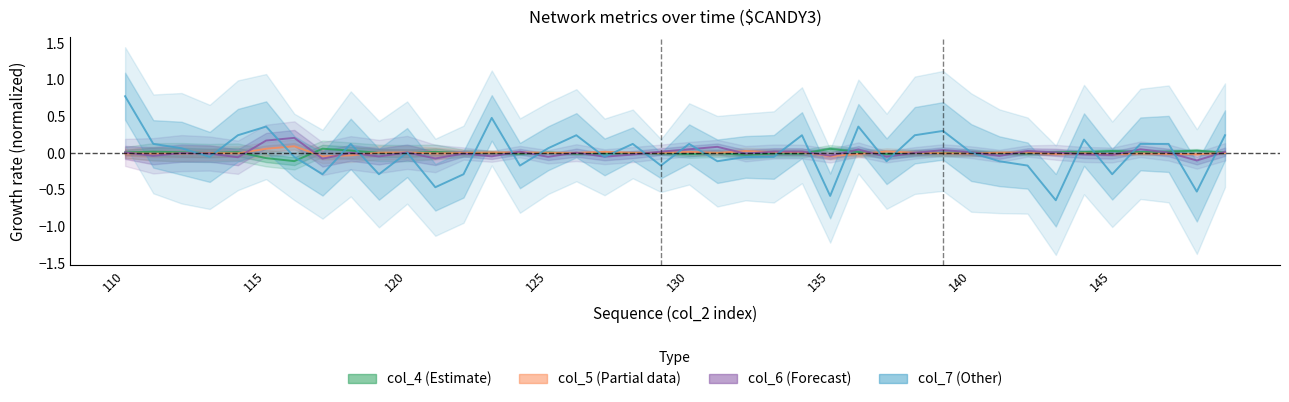

What position from the right is 21?

19